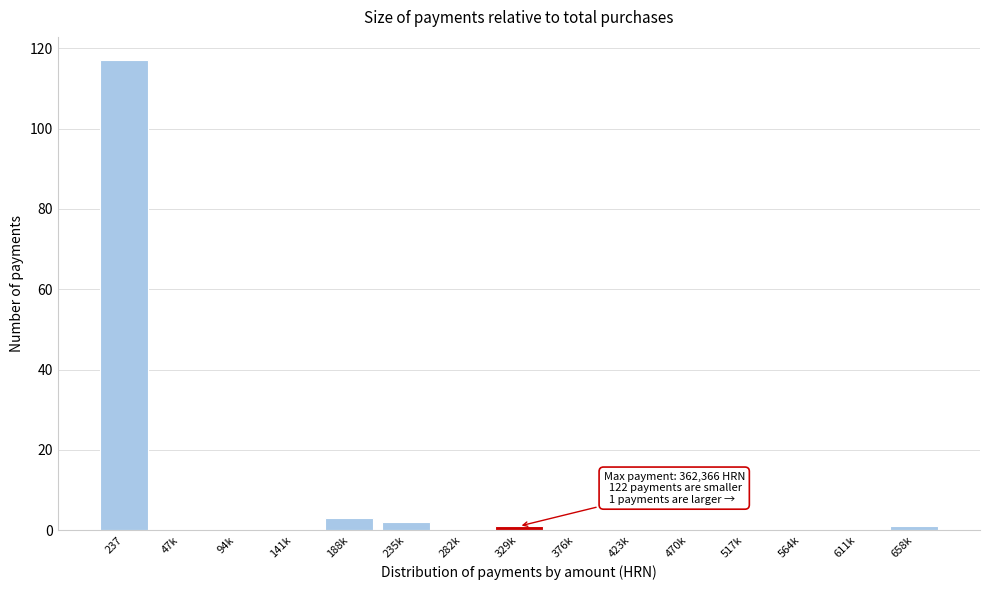

Reading left to right, transcribe all the data shown in this chart.

237=117	47k=0	94k=0	141k=0	188k=3	235k=2	282k=0	329k=1	376k=0	423k=0	470k=0	517k=0	564k=0	611k=0	658k=1